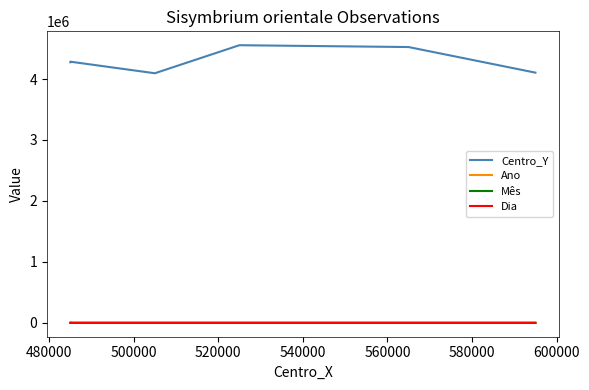

True or false: Ano and Dia intersect in this chart.

False